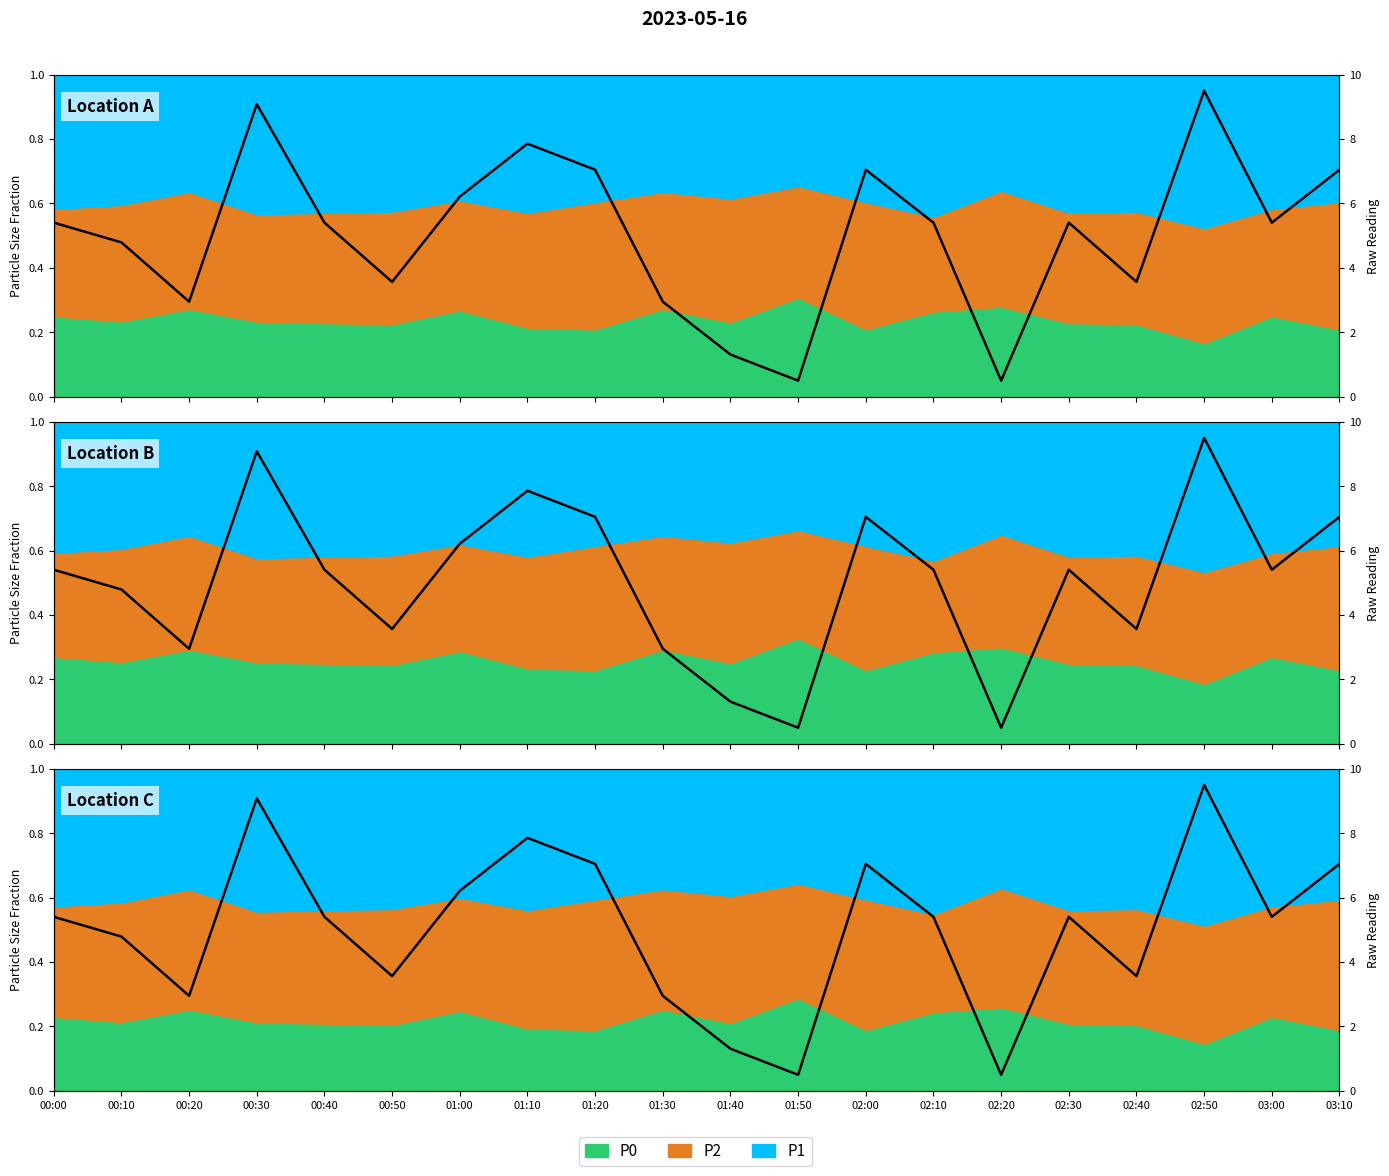

What is the label of the 18th point from the right?

00:20